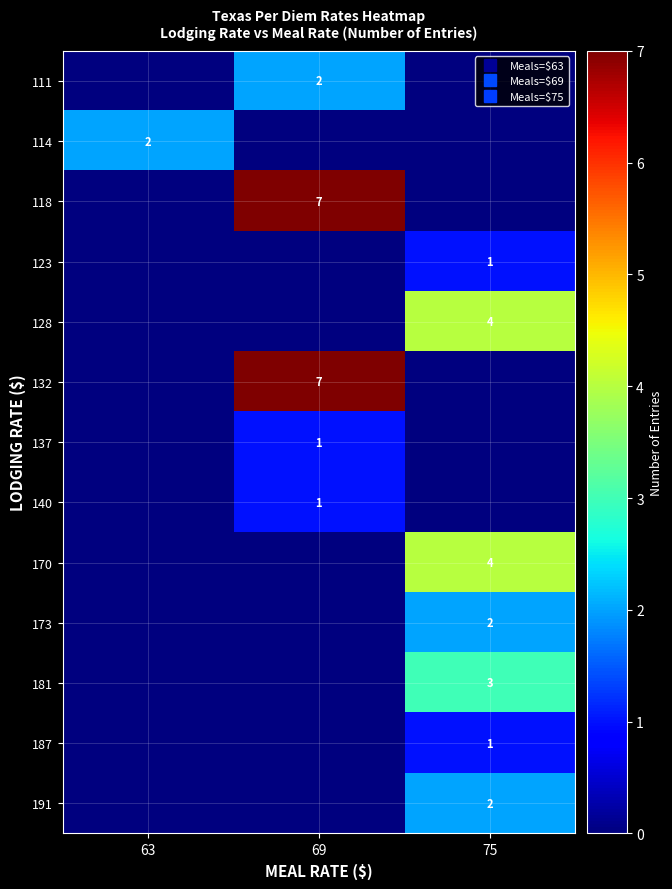

Rank the series by their maximum value, from lowest to highest.

123, 137, 140, 187, 111, 114, 173, 191, 181, 128, 170, 118, 132